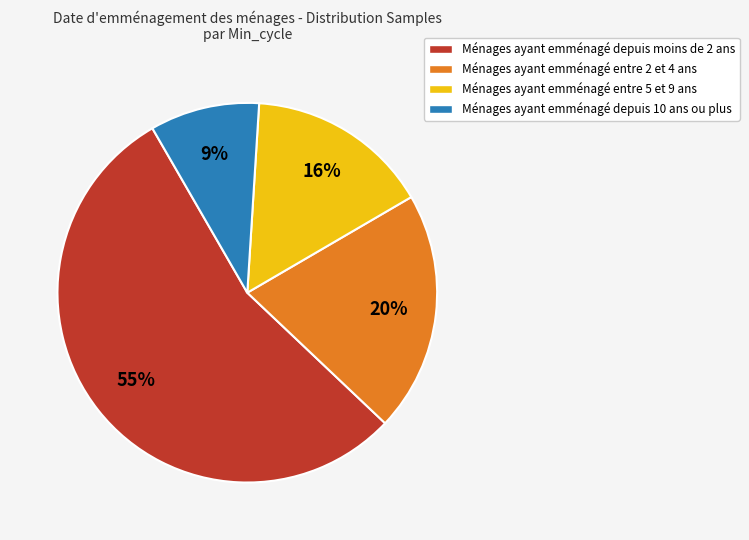

To the nearest percent, what portion does Ménages ayant emménagé depuis 10 ans ou plus represent?

9%